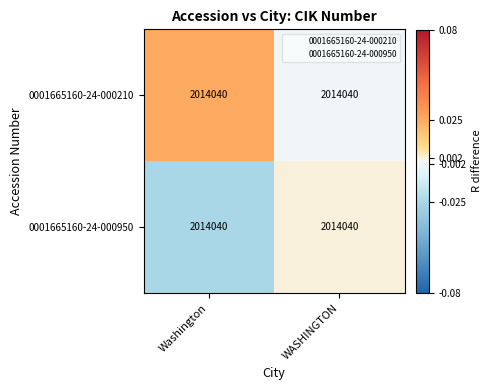

The 0001665160-24-000210 series shows -0.0 at WASHINGTON. True or false?

True